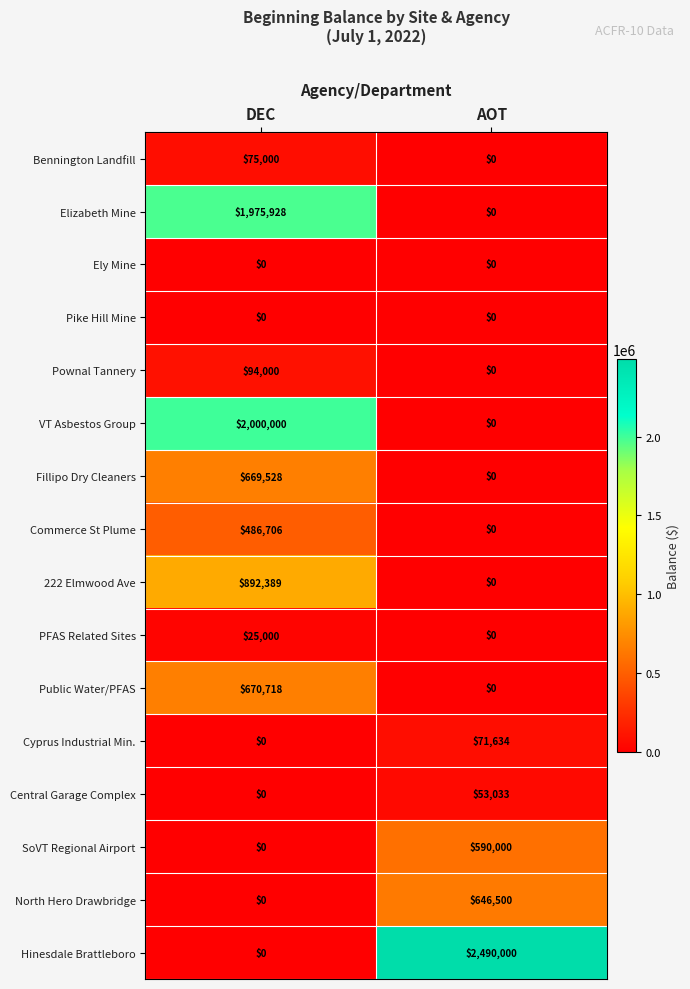

List the labels in order of Fillipo Dry Cleaners value, largest first.

DEC, AOT